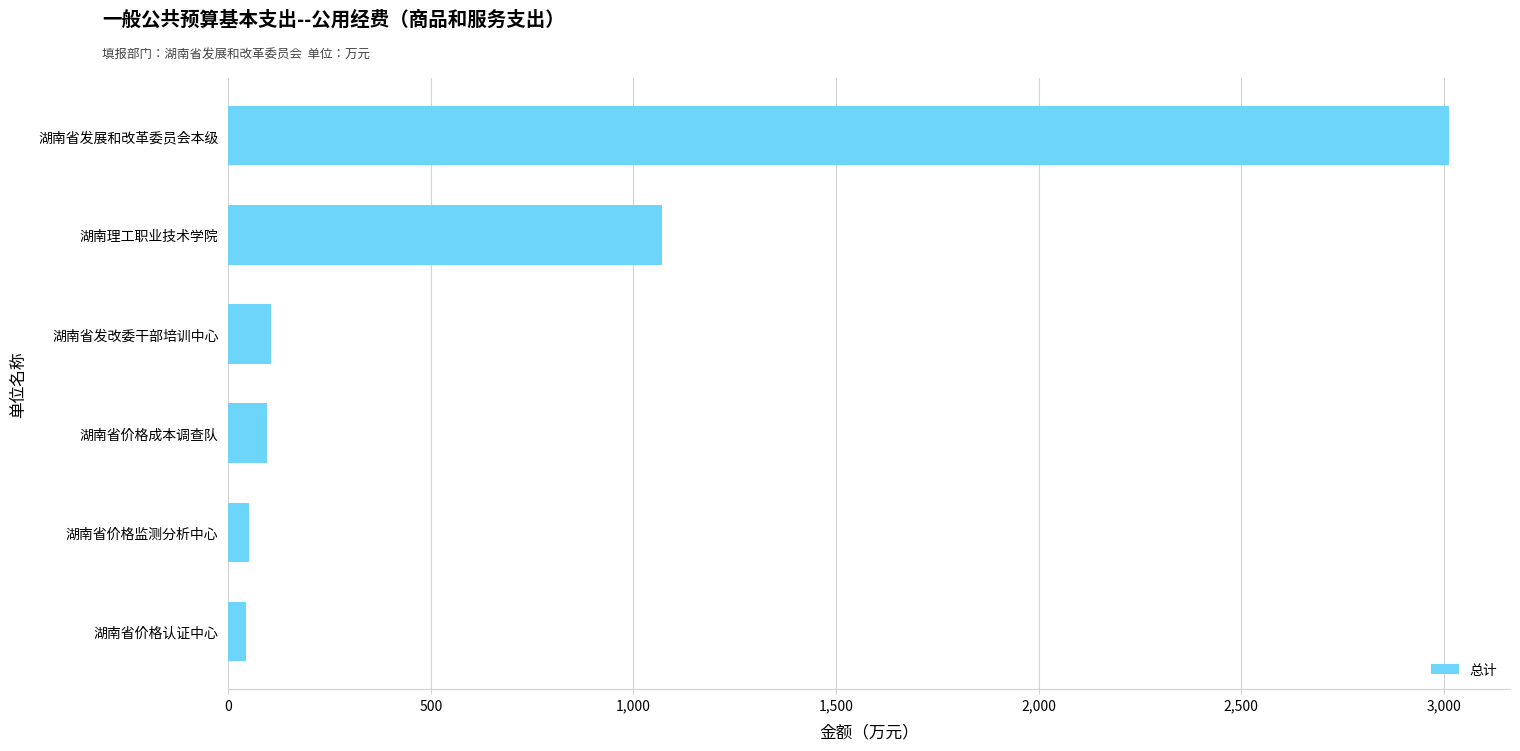

Count the number of values greater than 106.

3